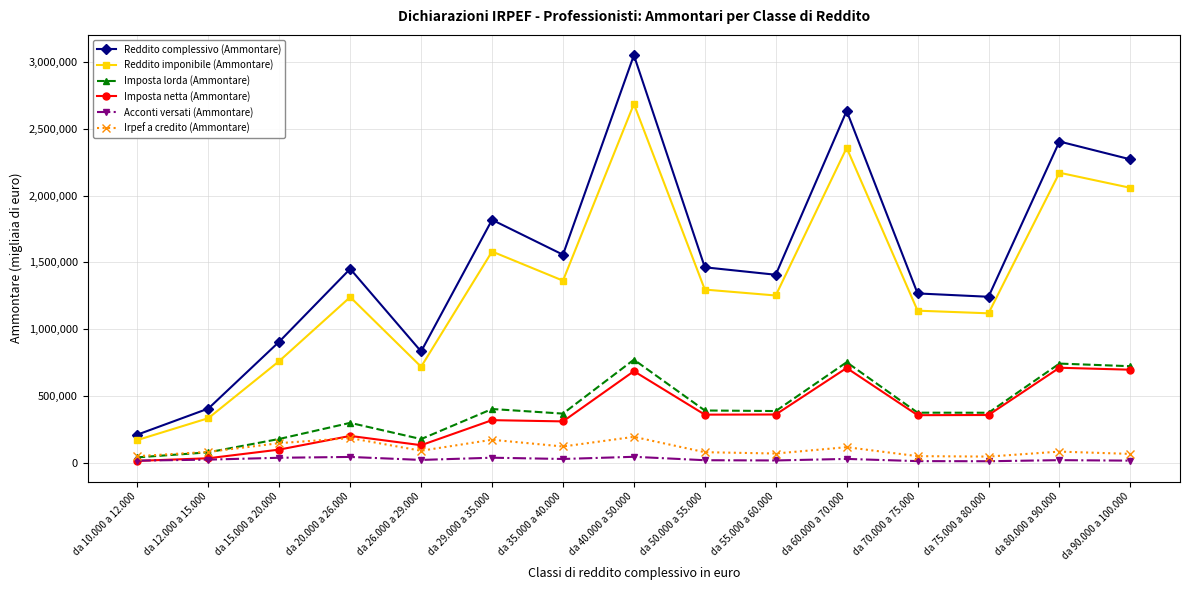

Which series has the largest range (max minus min)?

Reddito complessivo (Ammontare)